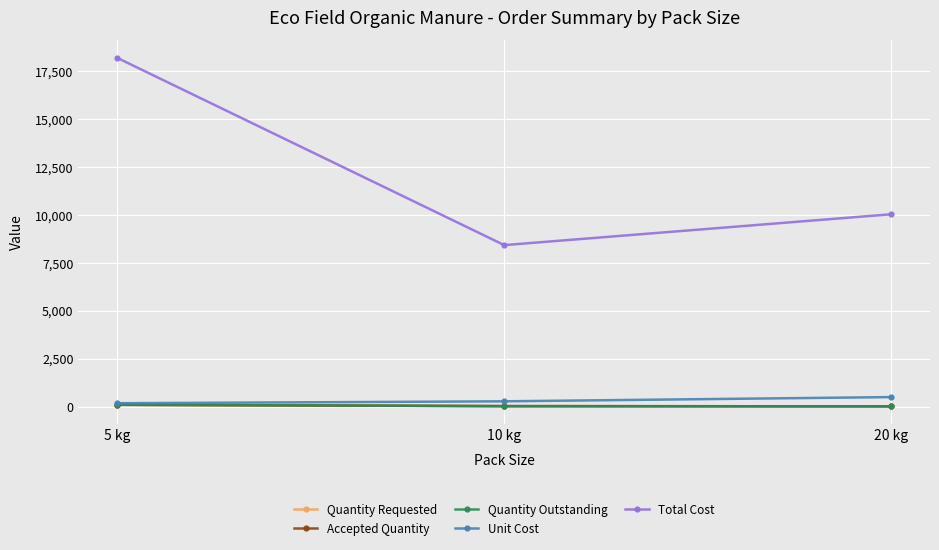

Between 10 kg and 20 kg, which series saw the biggest shift?

Total Cost